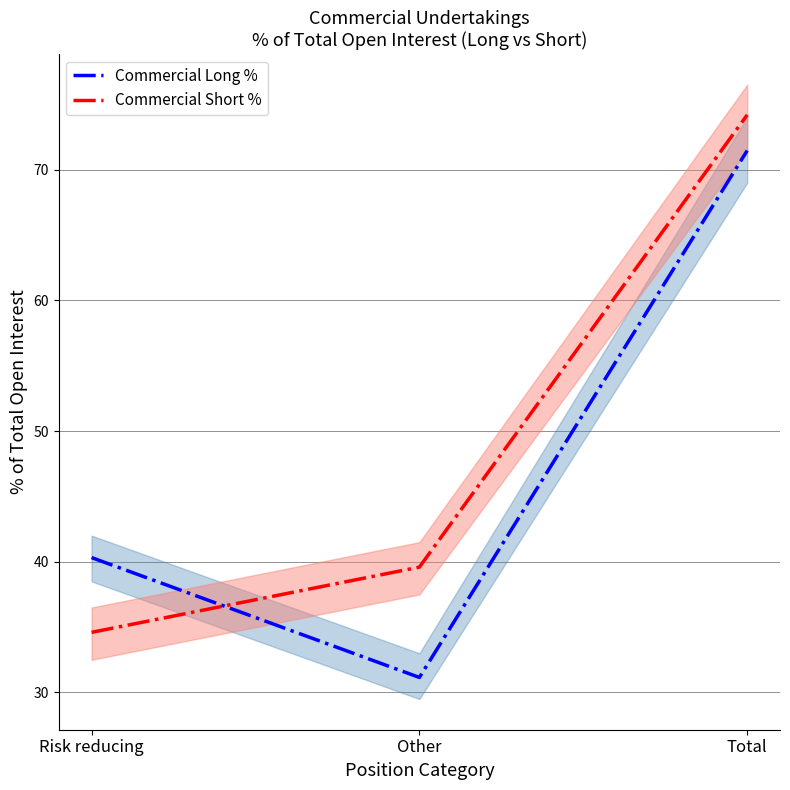

Which series changed the most between Other and Total?

Commercial Long %